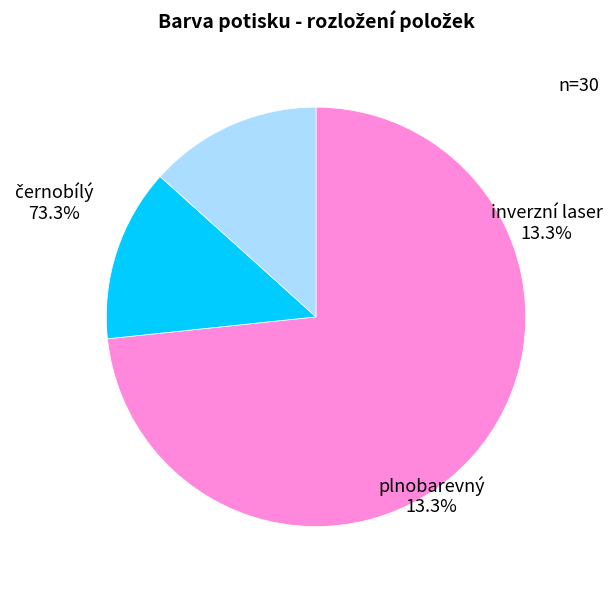

What is the change in value from černobílý to inverzní laser?

-18